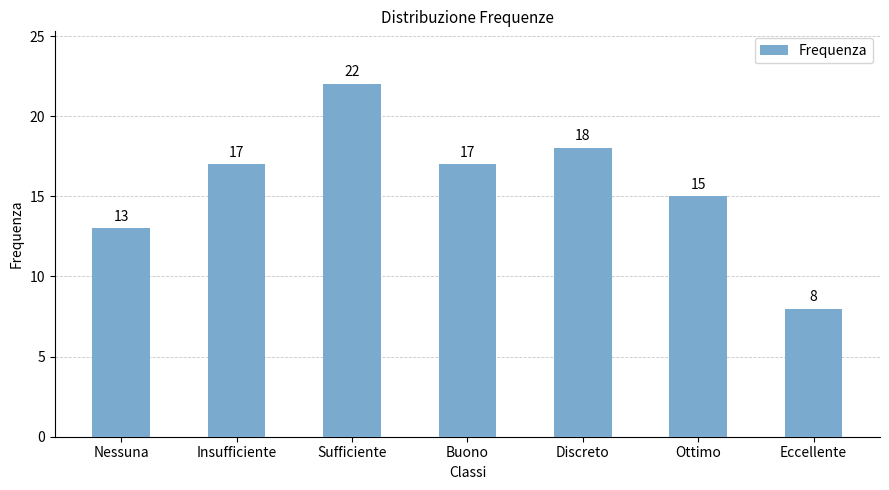

What is the label of the 7th bar from the right?

Nessuna